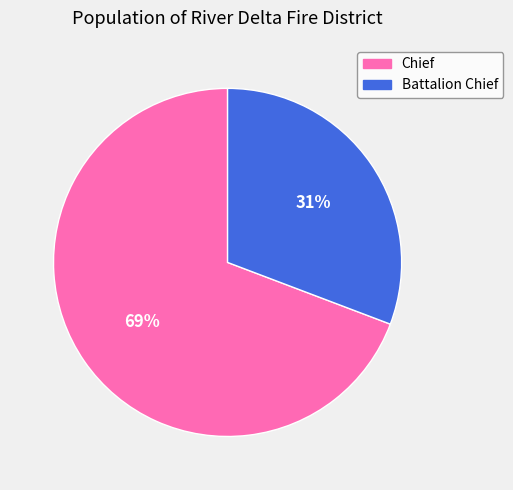

Is the sum of Chief and Battalion Chief greater than half?

Yes